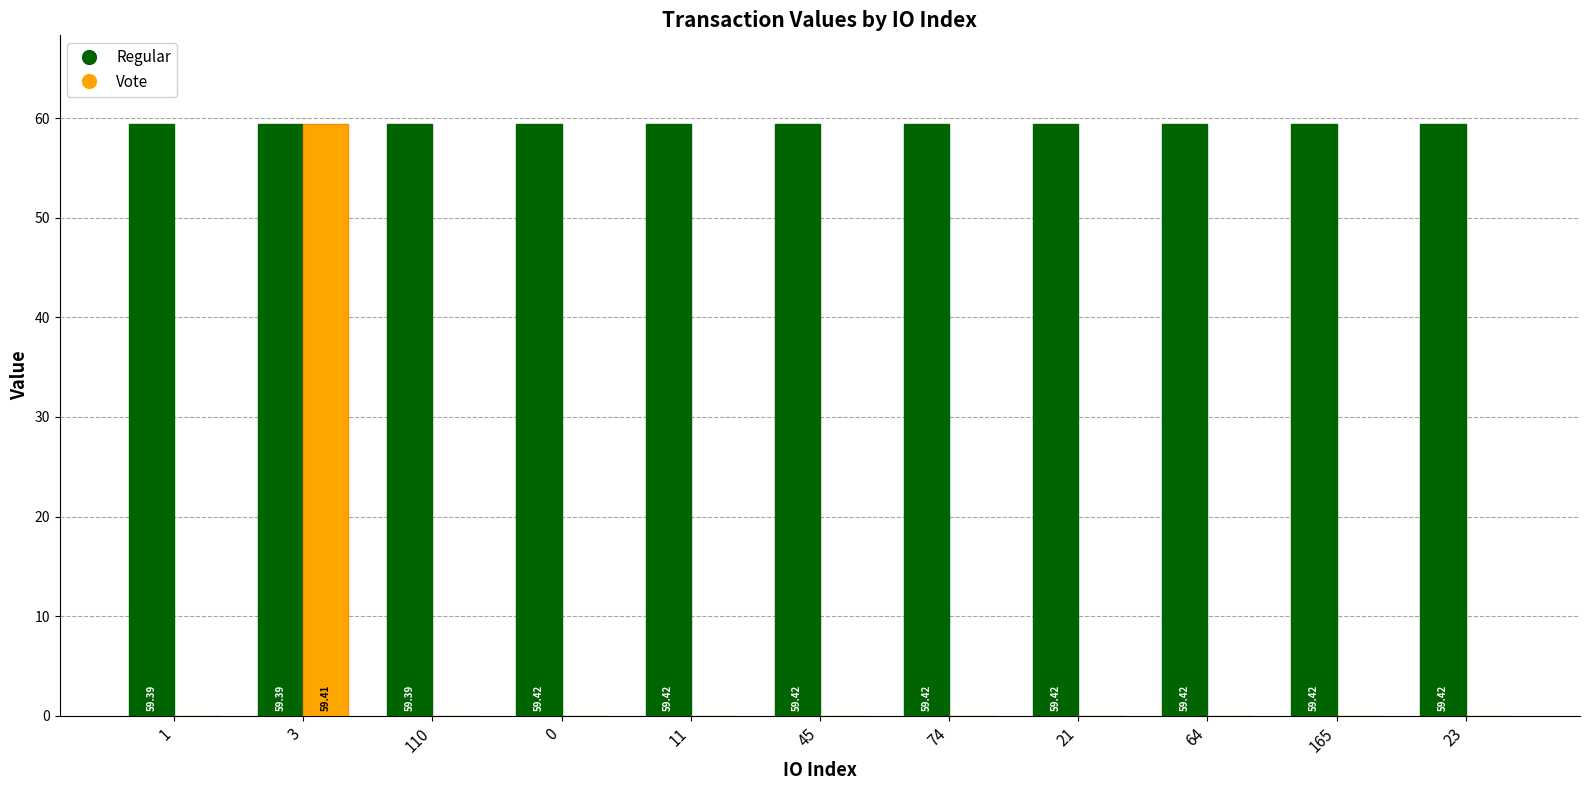

Does the chart contain stacked bars?

No